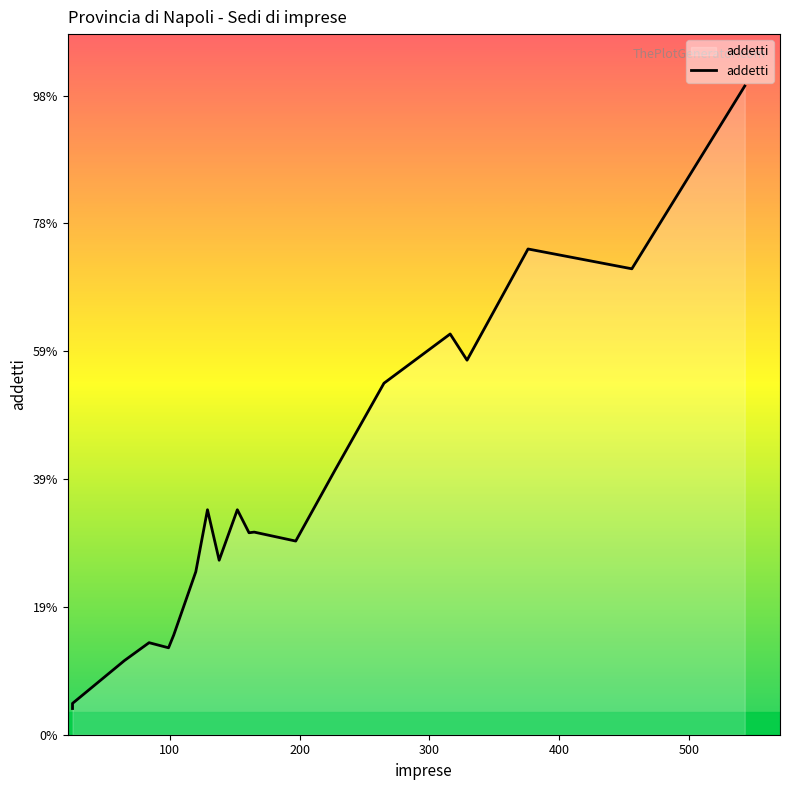

What is the average value?

374